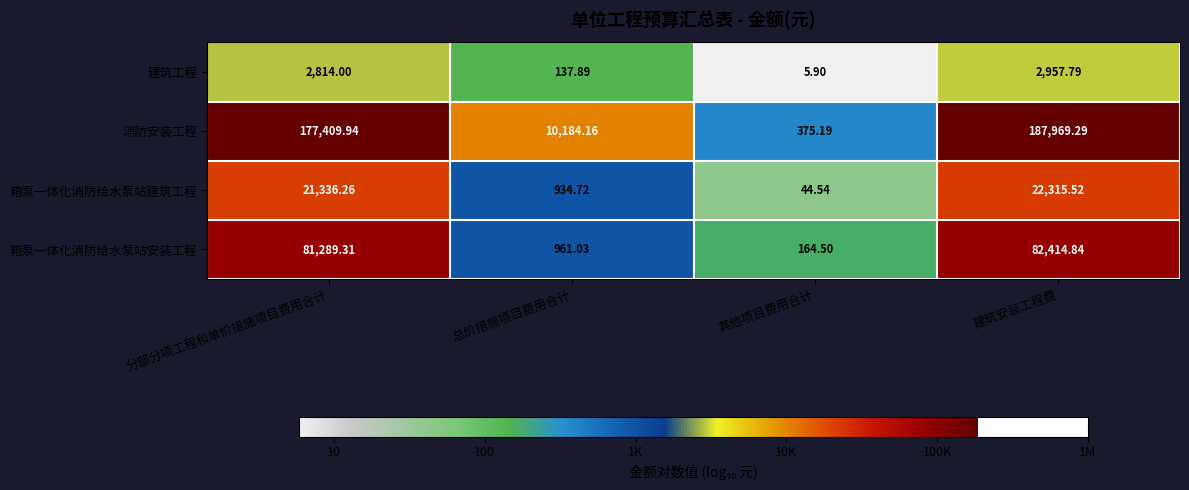

Where is 箱泵一体化消防给水泵站安装工程 nearest to the value 41289?

分部分项工程和单价措施项目费用合计